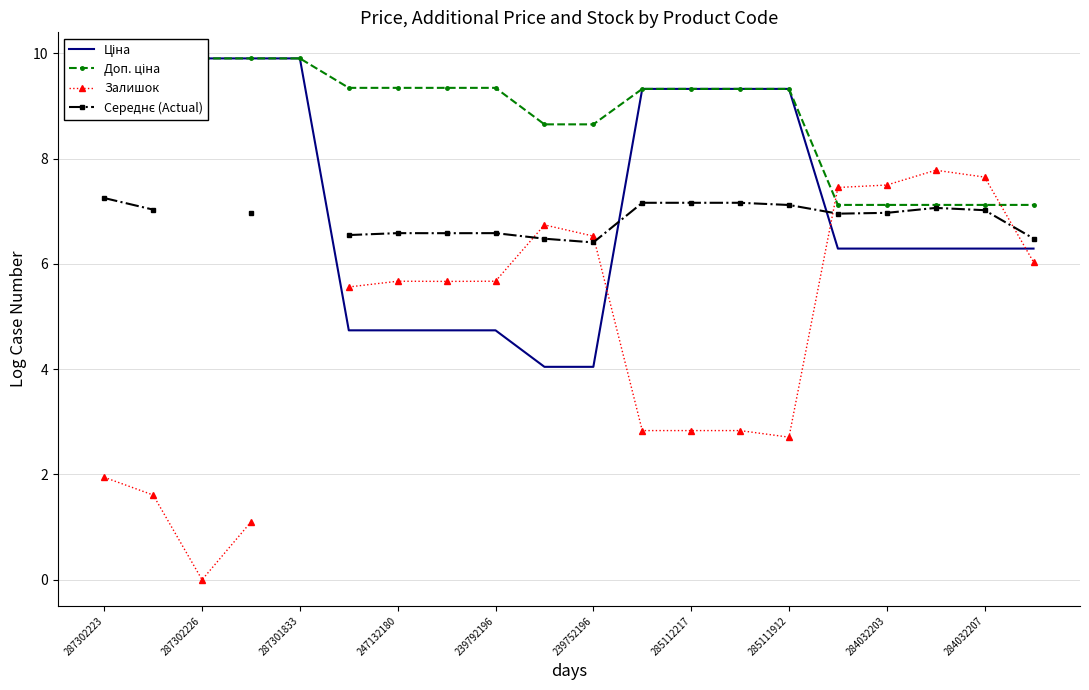

How many lines are shown in the chart?

4